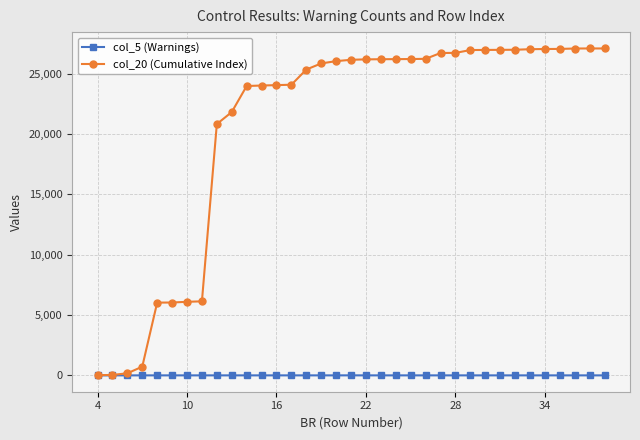

List the series in order of their overall mean, lowest first.

col_5 (Warnings), col_20 (Cumulative Index)